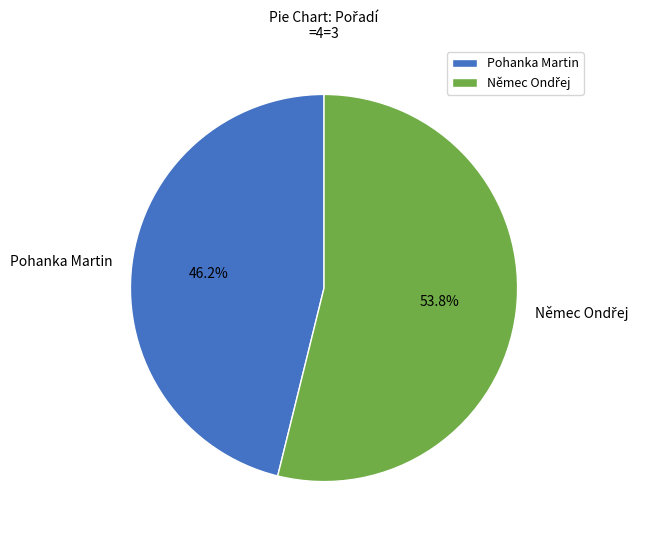

Does any single category account for the majority?

Yes